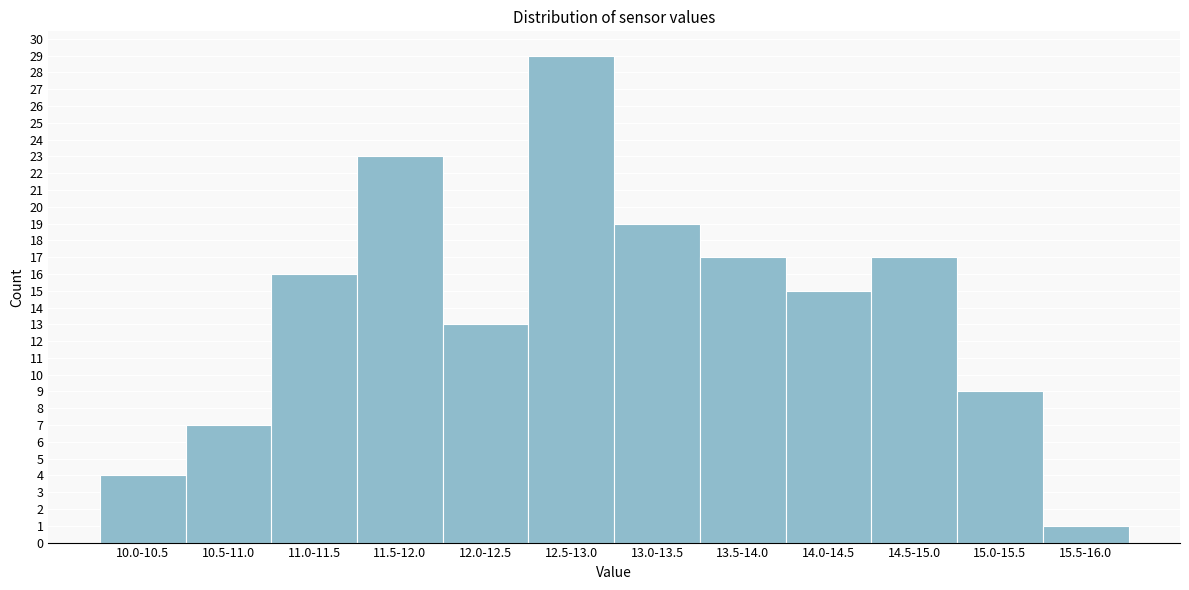

Reading left to right, what are all the values shown in this chart?

10.0-10.5=4	10.5-11.0=7	11.0-11.5=16	11.5-12.0=23	12.0-12.5=13	12.5-13.0=29	13.0-13.5=19	13.5-14.0=17	14.0-14.5=15	14.5-15.0=17	15.0-15.5=9	15.5-16.0=1